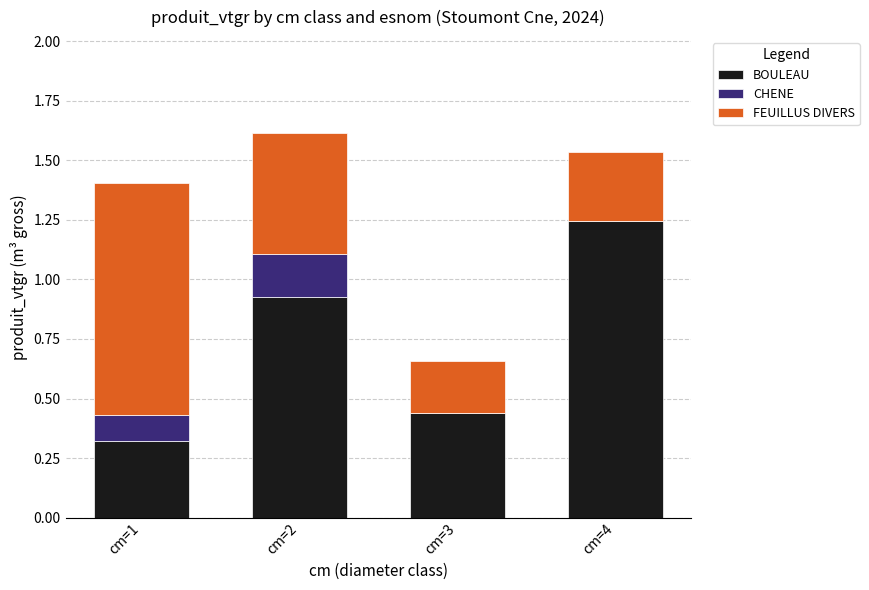

At which label does BOULEAU reach its peak?

cm=4